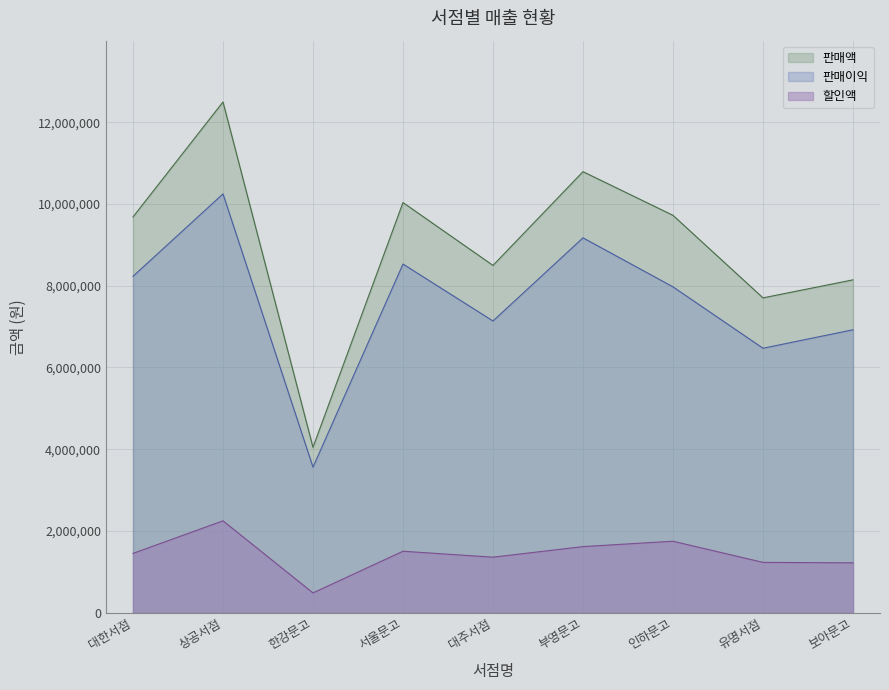

At how many categories does at least one series exceed 10347826?

2